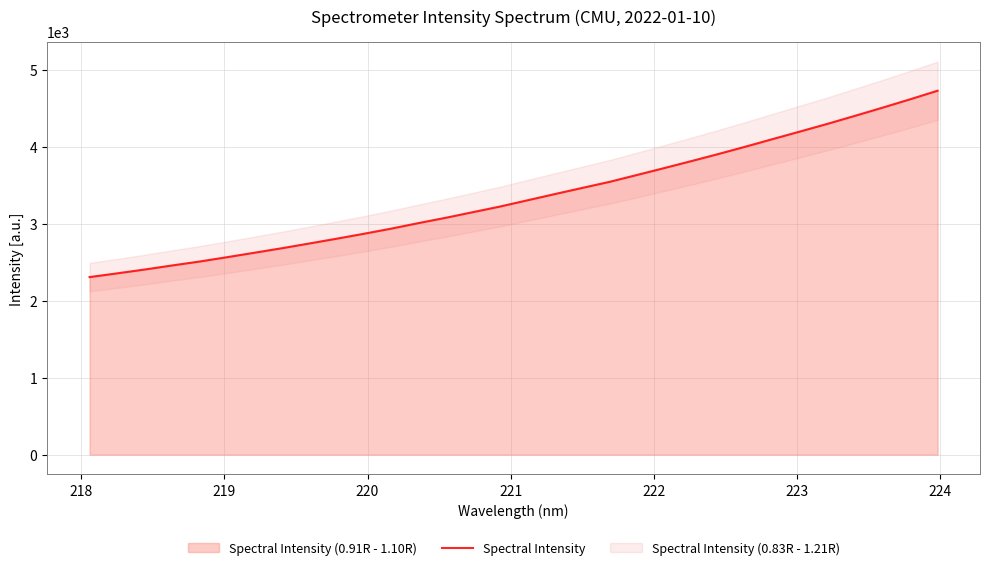

What is the minimum value for Spectral Intensity?

2308.0